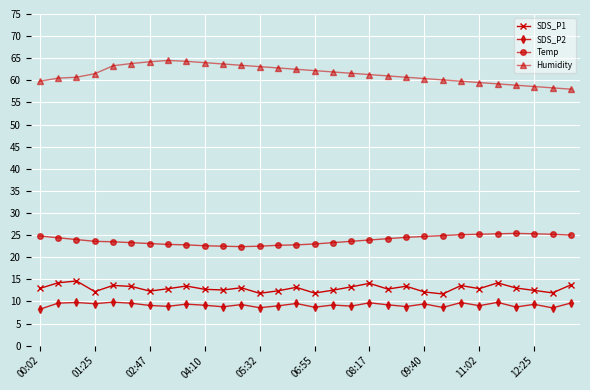

What is the minimum value for Humidity?

58.0